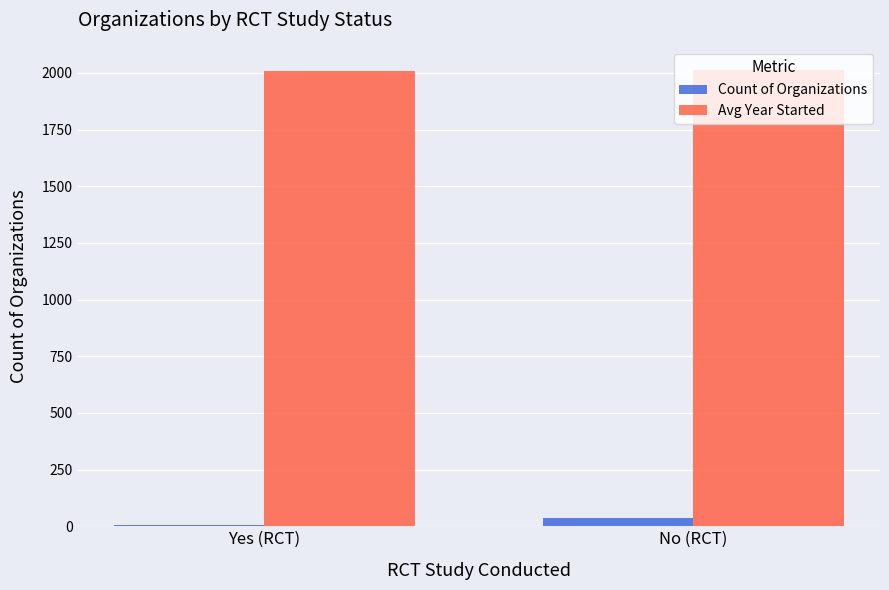

Is it true that Avg Year Started equals 2010 at Yes (RCT)?

True